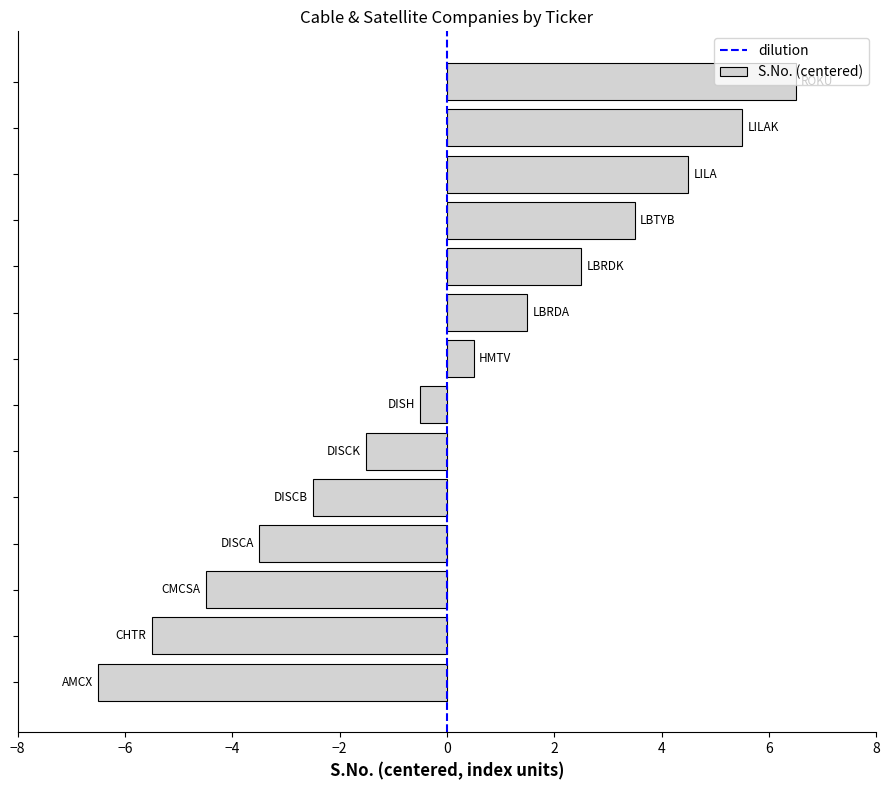

What is the difference between the second highest and second lowest values?

11.0